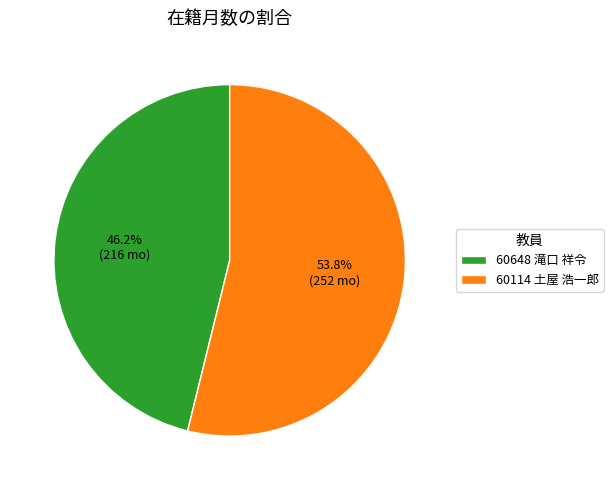

The 60114 土屋 浩一郎 slice represents 44% of the pie. True or false?

False